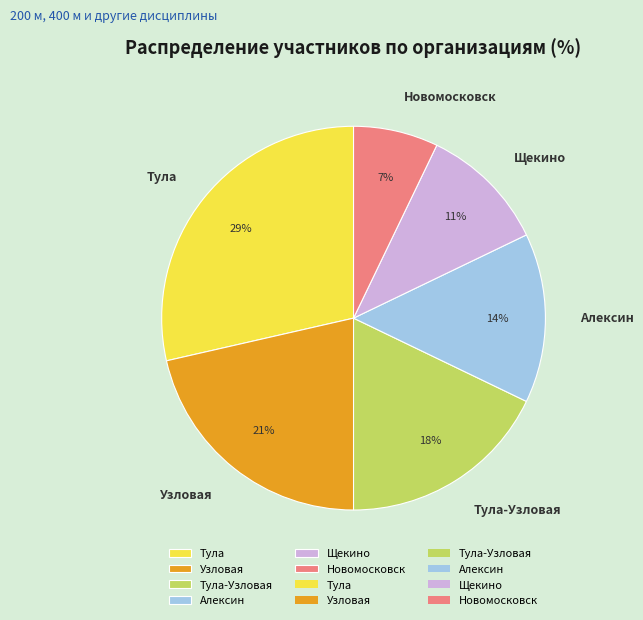

Do Алексин and Узловая together represent more than half of the pie?

No